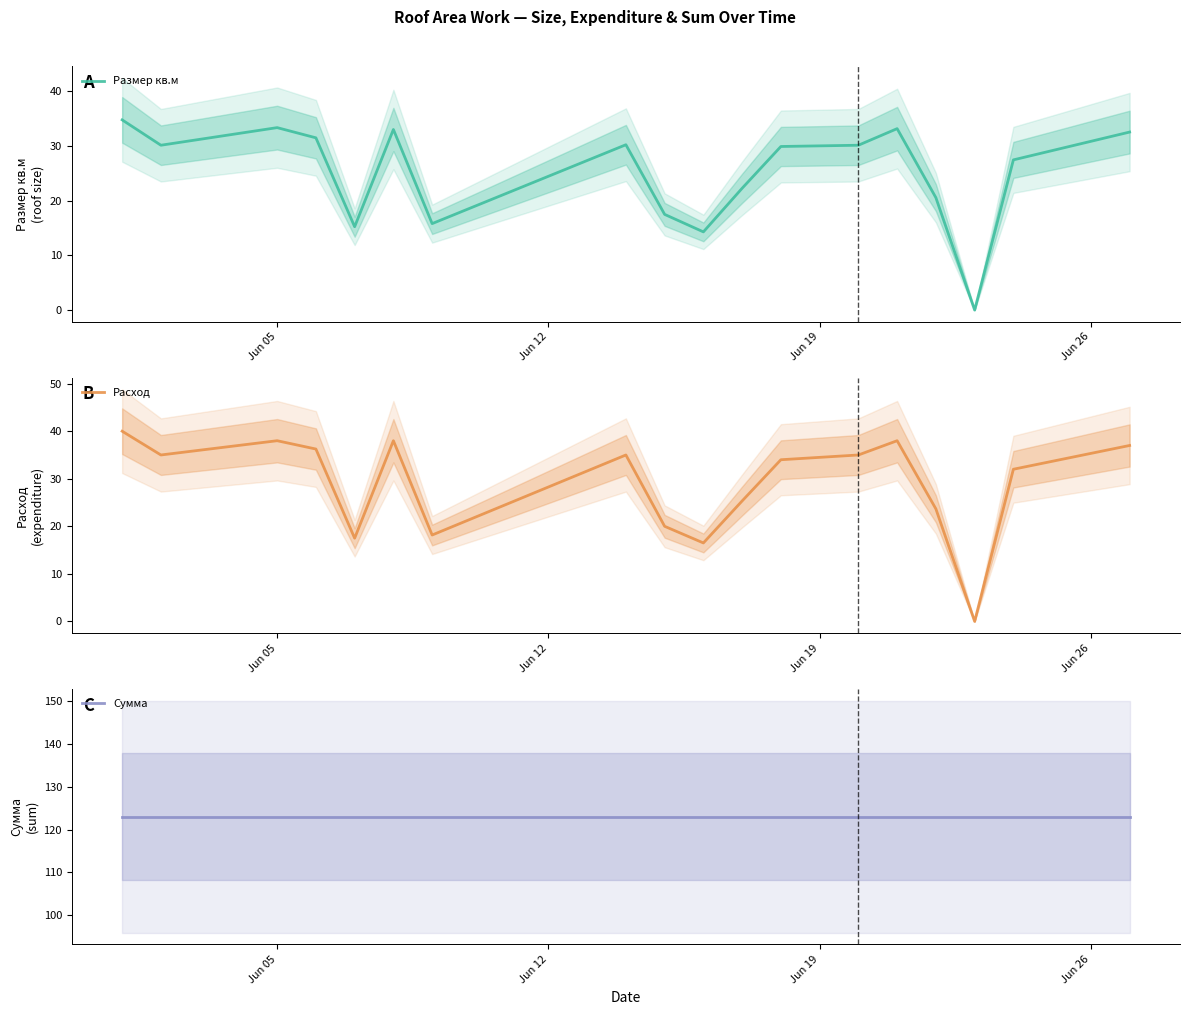

Reading left to right, extract all data points from this chart.

Размер кв.м: 34.8	30.1	33.4	31.5	15.2	33.0	15.8	30.2	17.5	14.3	22.3	29.9	30.1	33.2	20.6	0.0	27.5	32.6
Расход: 40.0	35.0	38.0	36.2	17.5	38.0	18.2	35.0	20.0	16.5	25.3	34.0	35.0	38.0	23.7	0.0	32.0	37.0
Сумма: 123.0	123.0	123.0	123.0	123.0	123.0	123.0	123.0	123.0	123.0	123.0	123.0	123.0	123.0	123.0	123.0	123.0	123.0